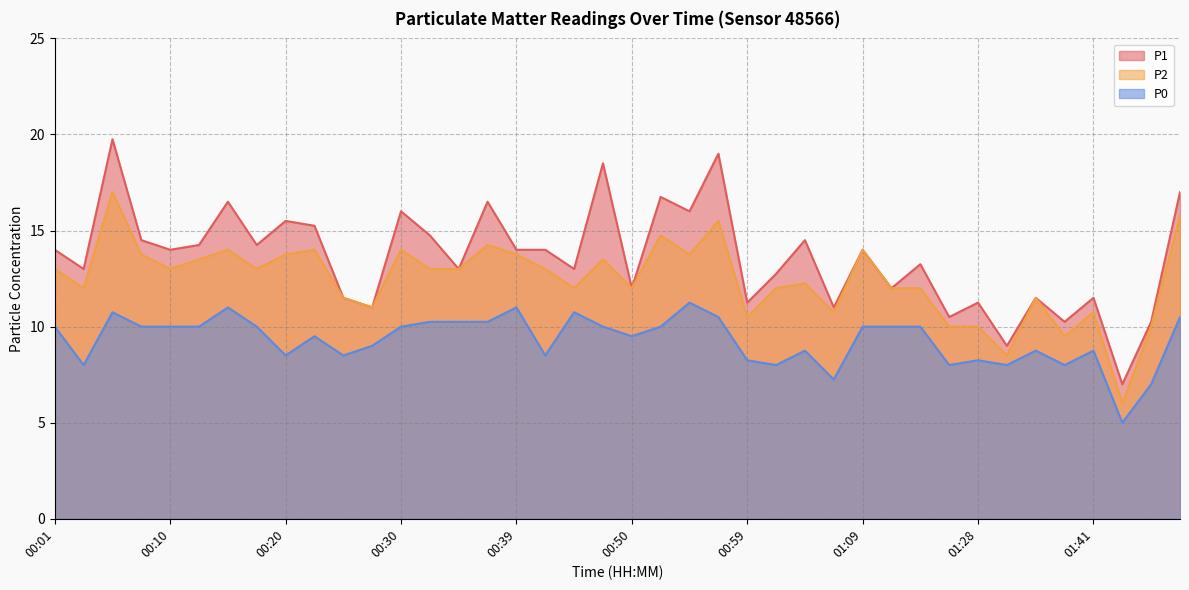

At which category does P0 reach its first local peak?

00:05